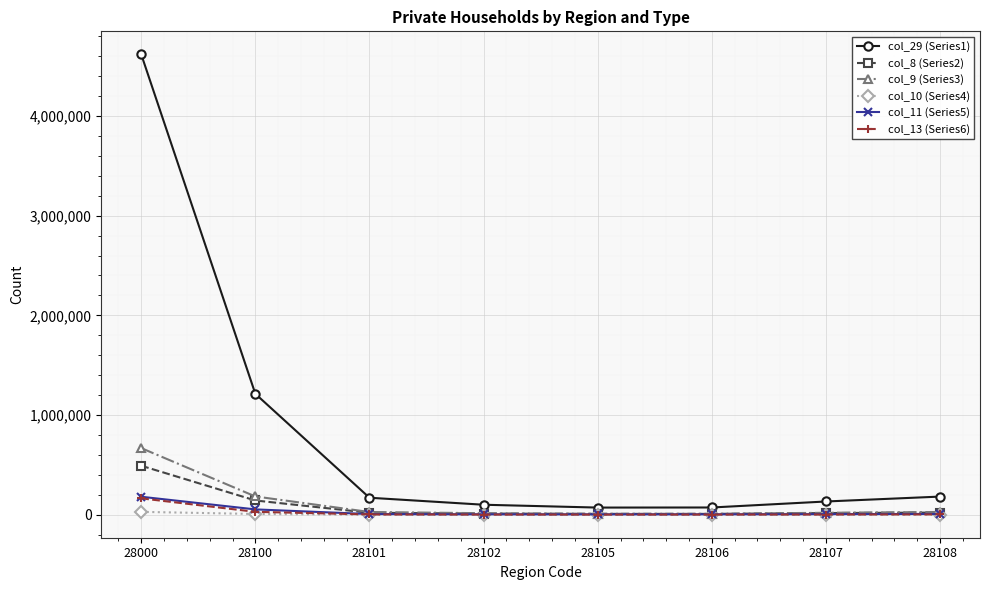

What is the minimum value shown in the chart?

616